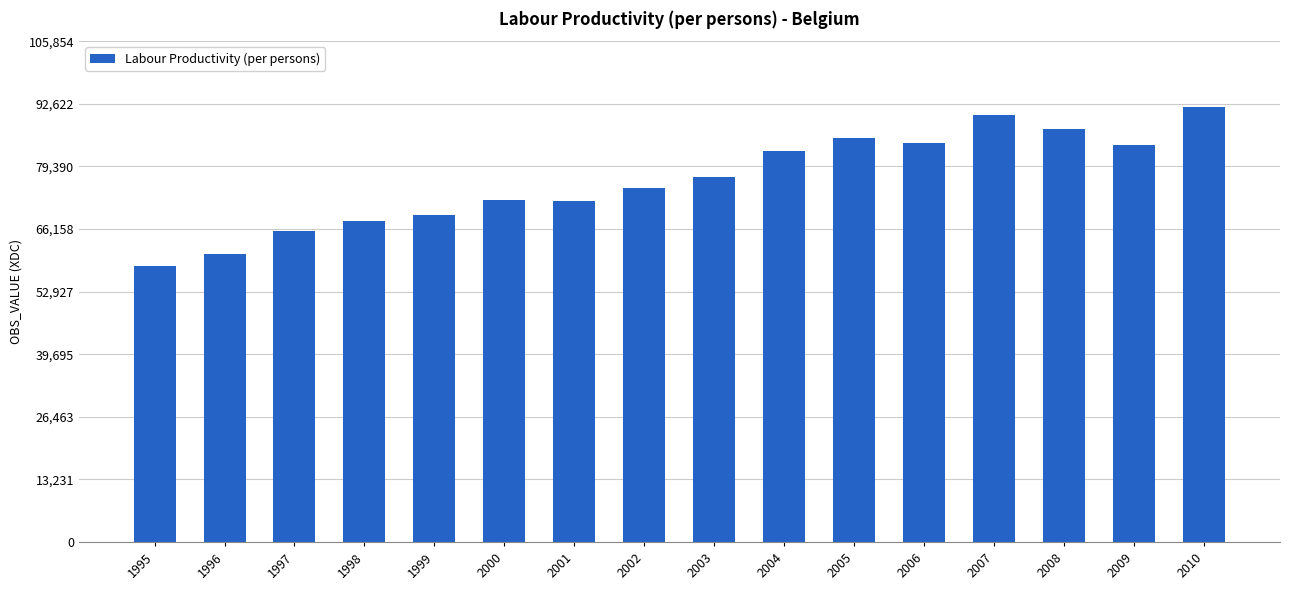

Between 2000 and 1995, which is larger?

2000